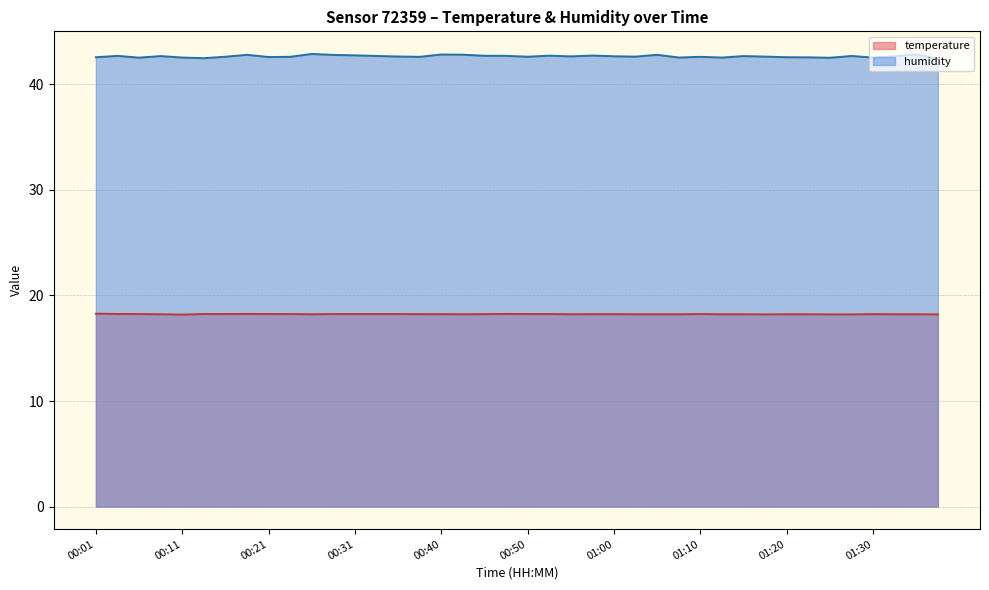

What is the minimum value for temperature?

18.2